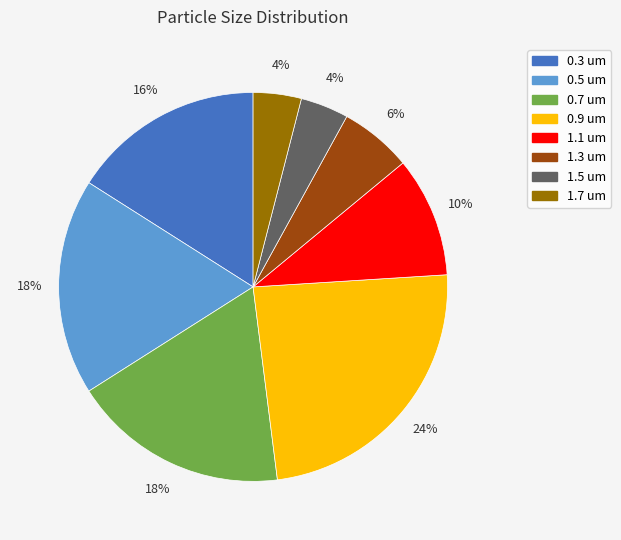

To the nearest percent, what is the combined percentage of 0.5 um and 0.3 um?

34%